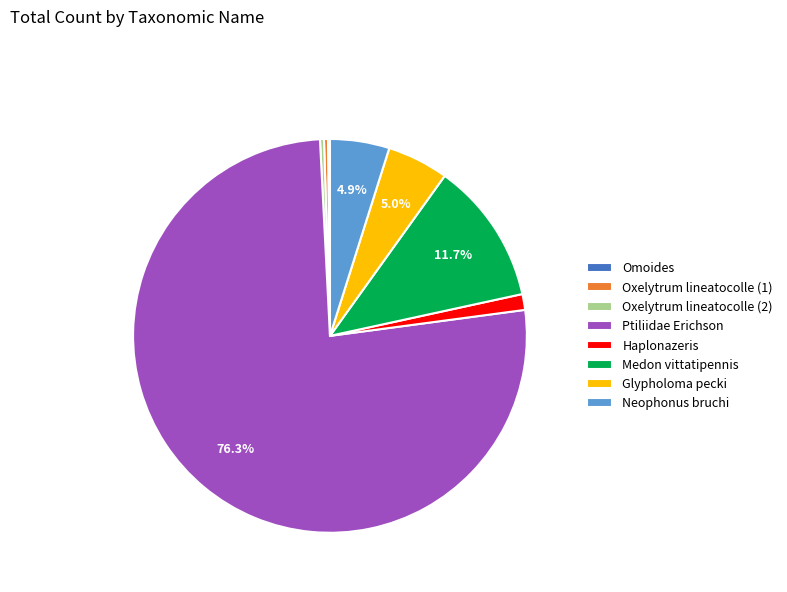

Do Haplonazeris and Oxelytrum lineatocolle (2) together represent more than half of the pie?

No